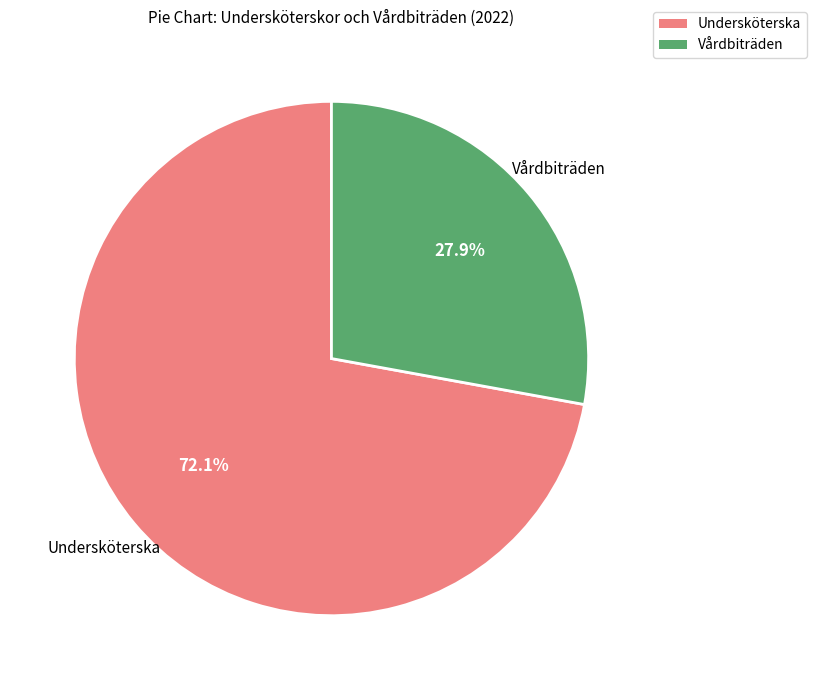

Count the number of slices in the pie.

2